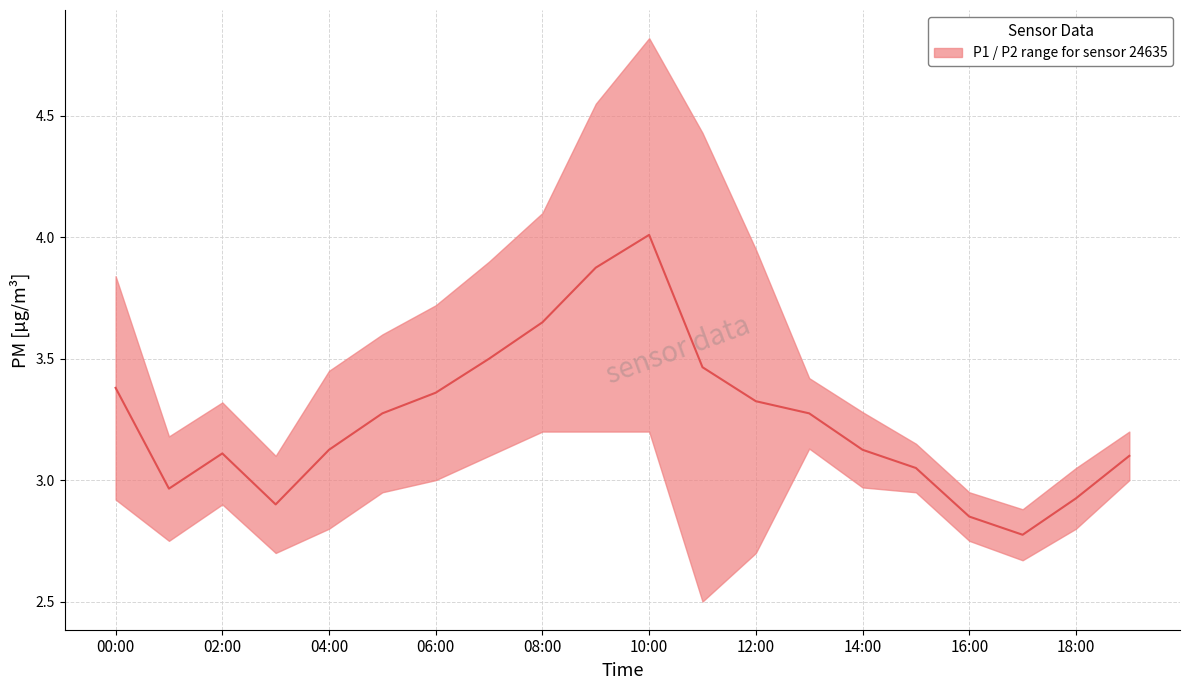

What is the value of the P1 point at the 12th from the left?

4.4